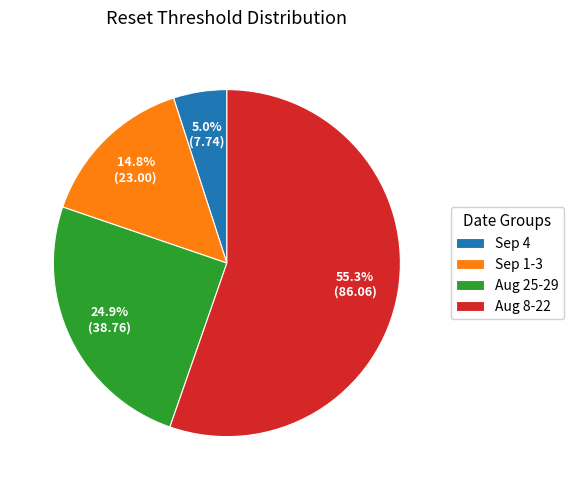

How much of the chart is everything except Sep 1-3?

85.2%